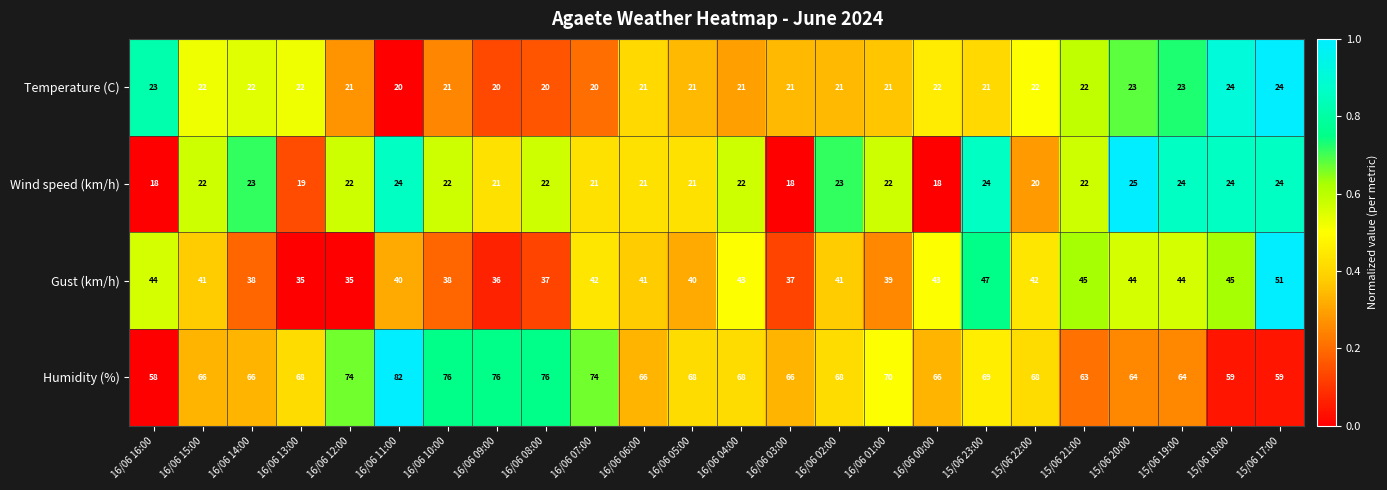

At which category does the chart reach its peak across all series?

16/06 11:00